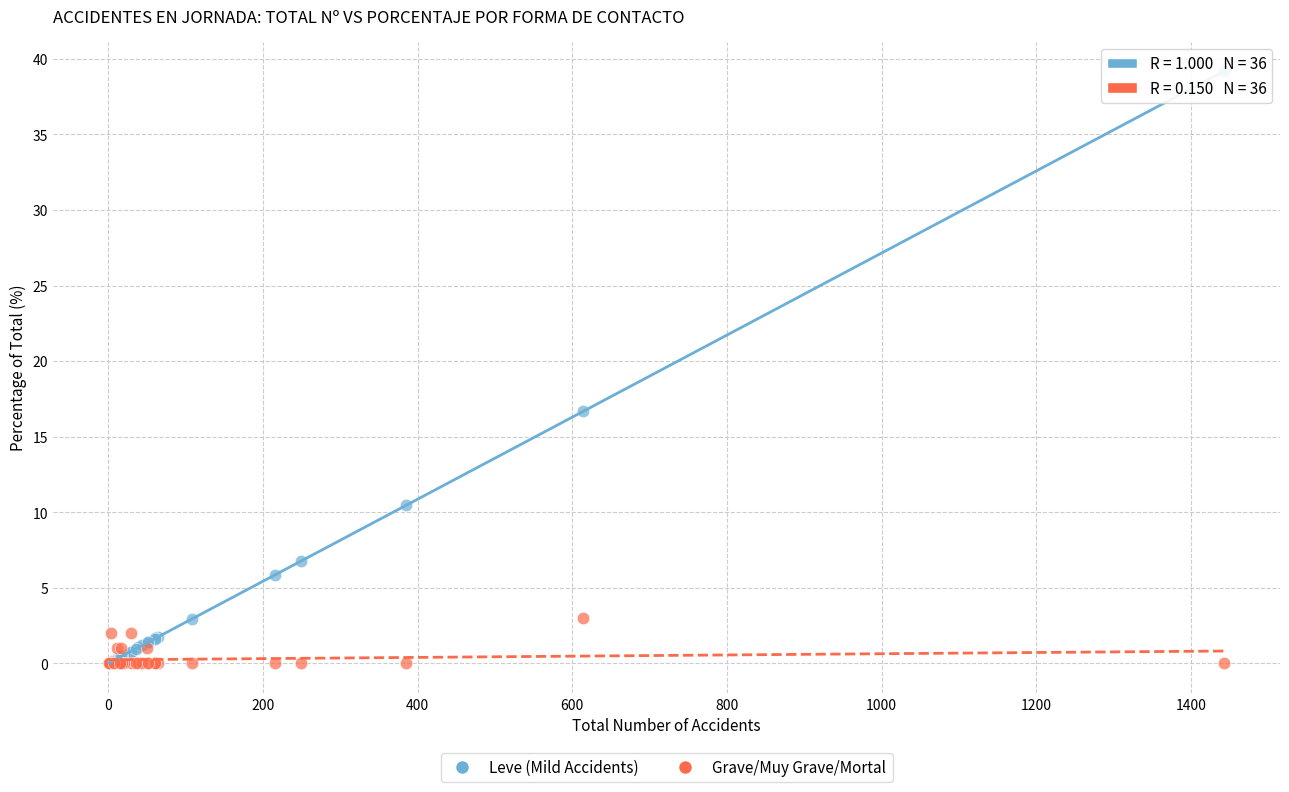

What are all the series names shown in the legend?

Leve (Mild Accidents), Grave/Muy Grave/Mortal